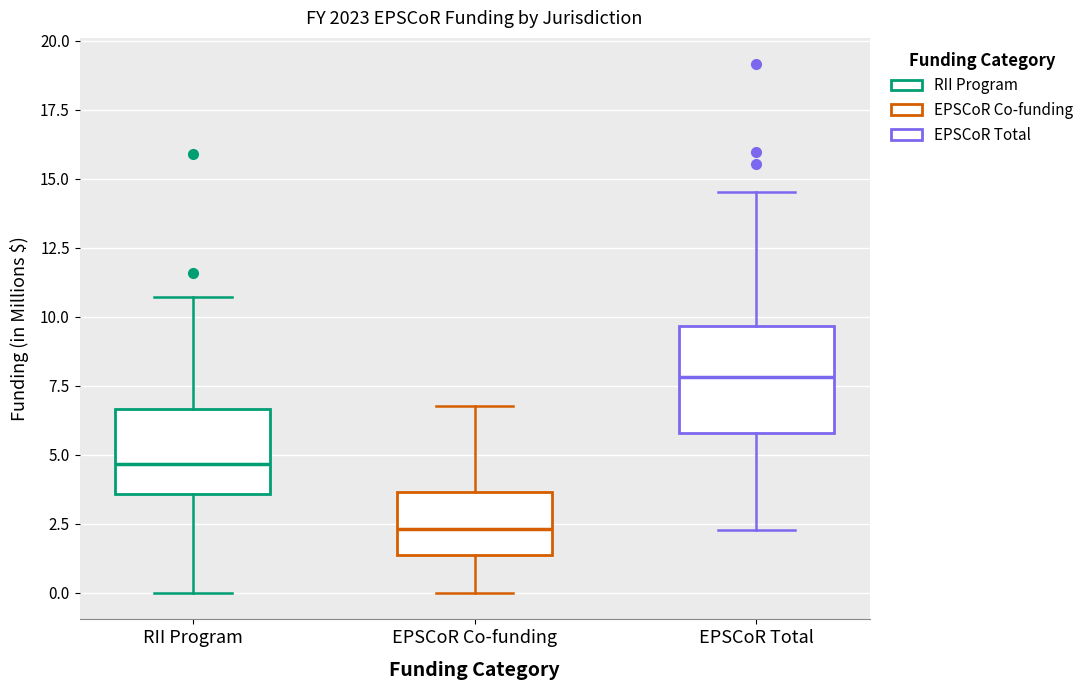

Reading left to right, transcribe this box plot: for each box, give where its median line is, the range the box spans, and where its two whiskers end, as read against the y-axis. The values are not printed on the chart, so give them approximately, as read against the axis.

RII Program: median 4.5, box 3.5 to 6.5, whiskers 0.0 to 10.5
EPSCoR Co-funding: median 2.5, box 1.5 to 3.5, whiskers 0.0 to 7.0
EPSCoR Total: median 8.0, box 6.0 to 9.5, whiskers 2.5 to 14.5